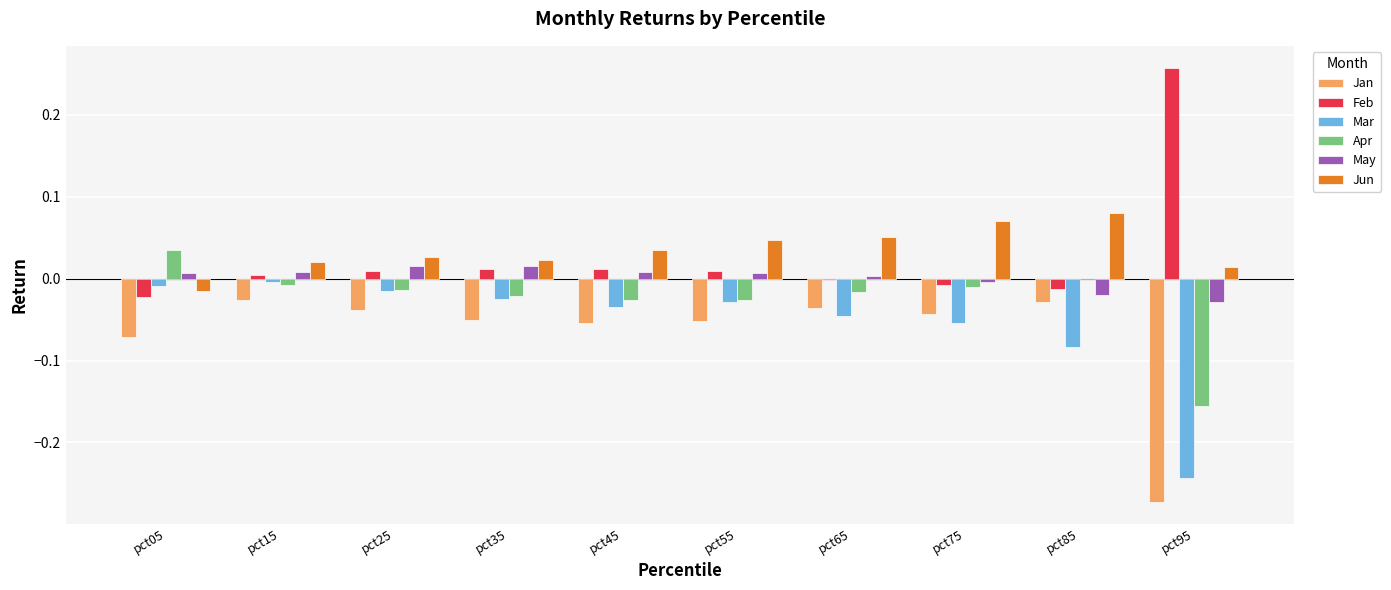

Which series has the largest range (max minus min)?

Feb